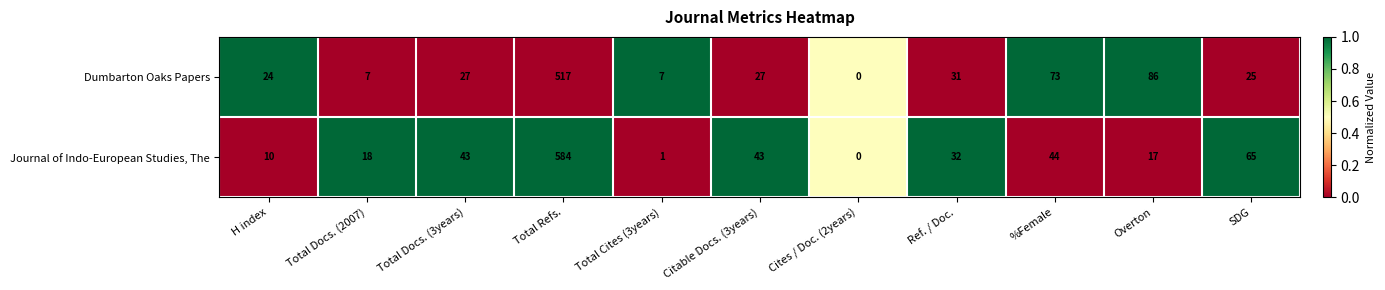

List the series in order of their overall mean, lowest first.

Dumbarton Oaks Papers, Journal of Indo-European Studies, The